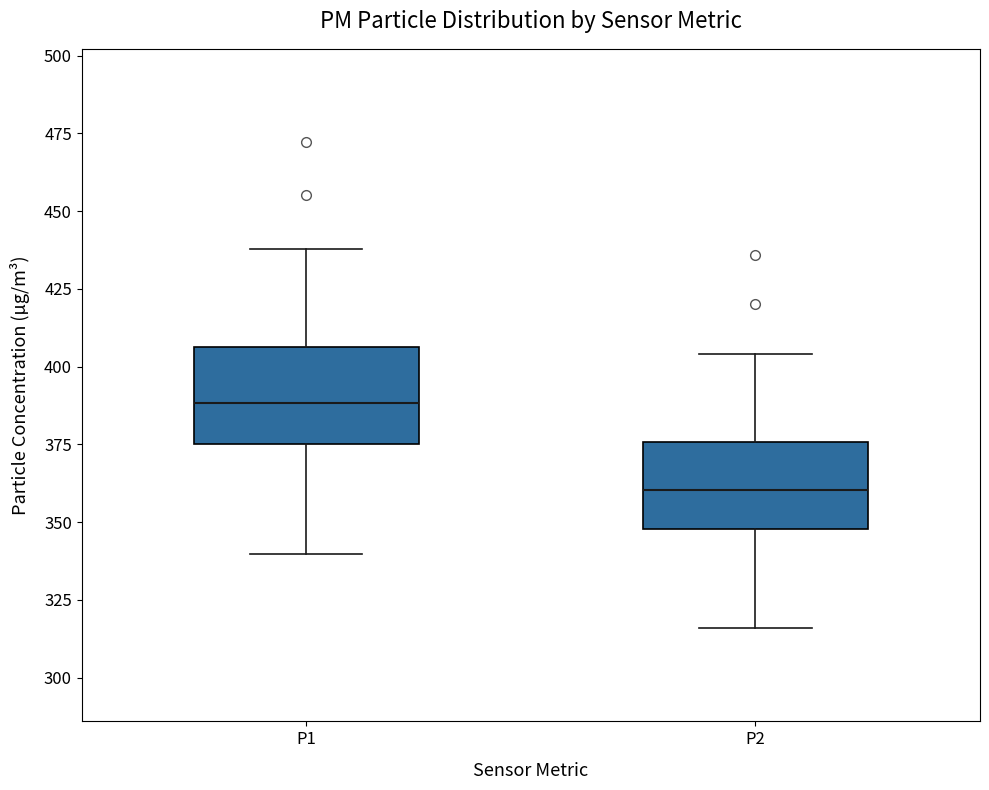

Which box has the highest median line?

P1